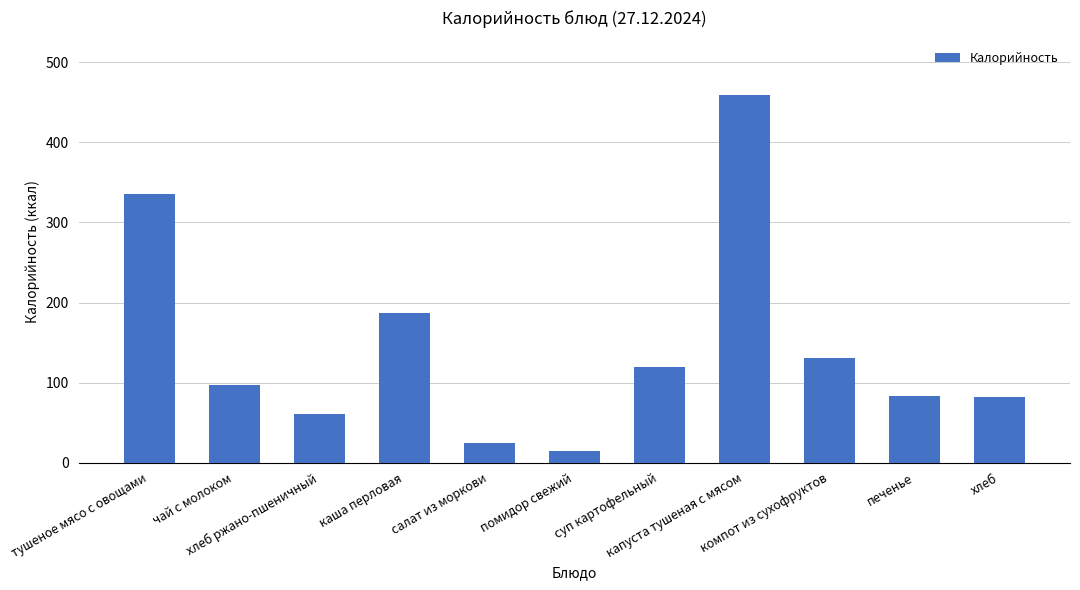

What is the difference between the values at компот из сухофруктов and хлеб?

49.4